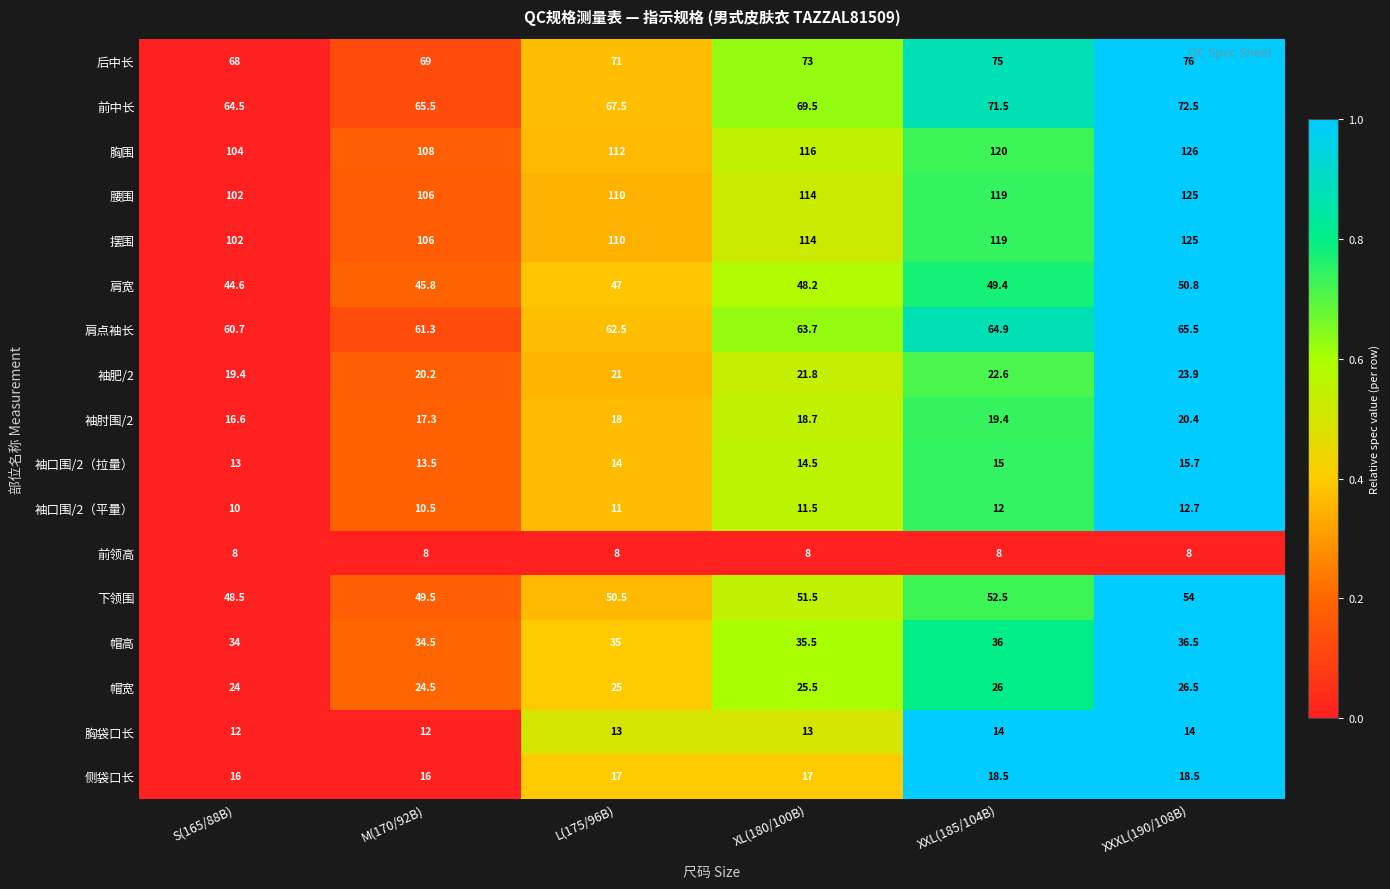

What is the difference between the maximum and minimum values in the 侧袋口长 series?

2.5